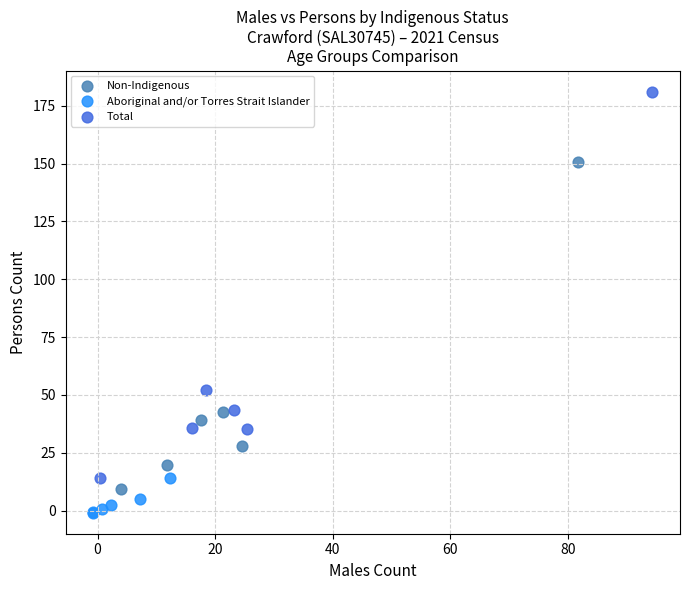

Which series has the widest spread of Y values?

Total